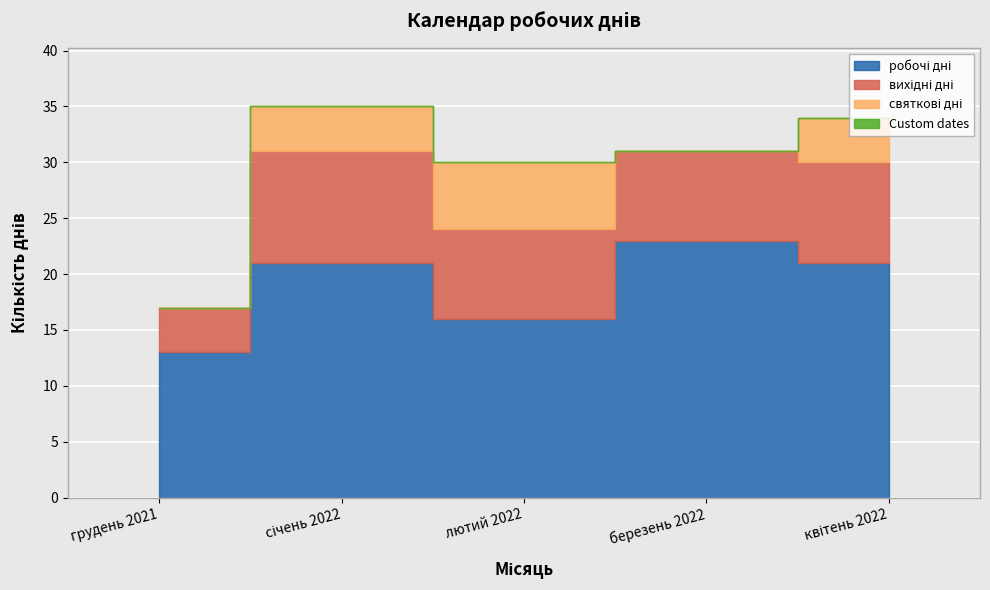

True or false: святкові дні has a value of 2 at березень 2022.

False